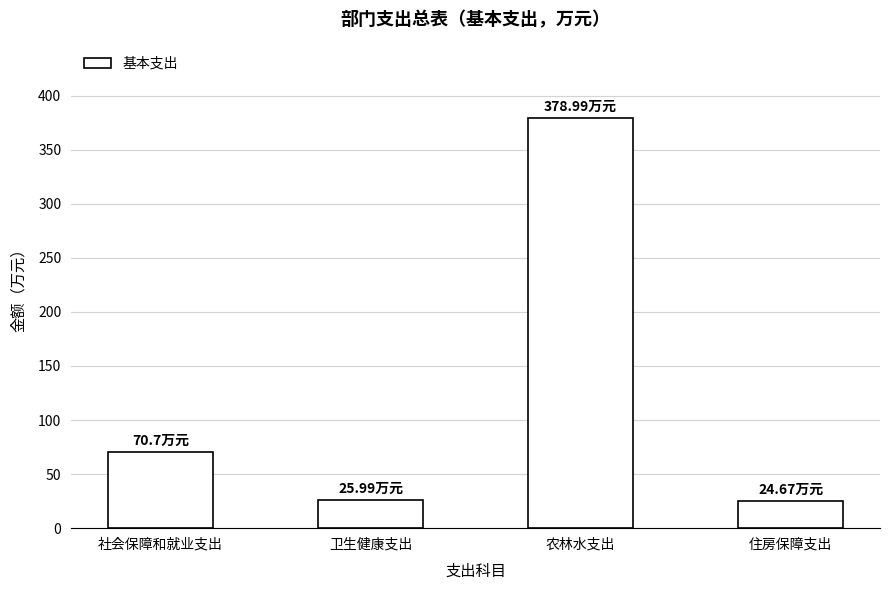

What is the label of the 1st bar from the right?

住房保障支出